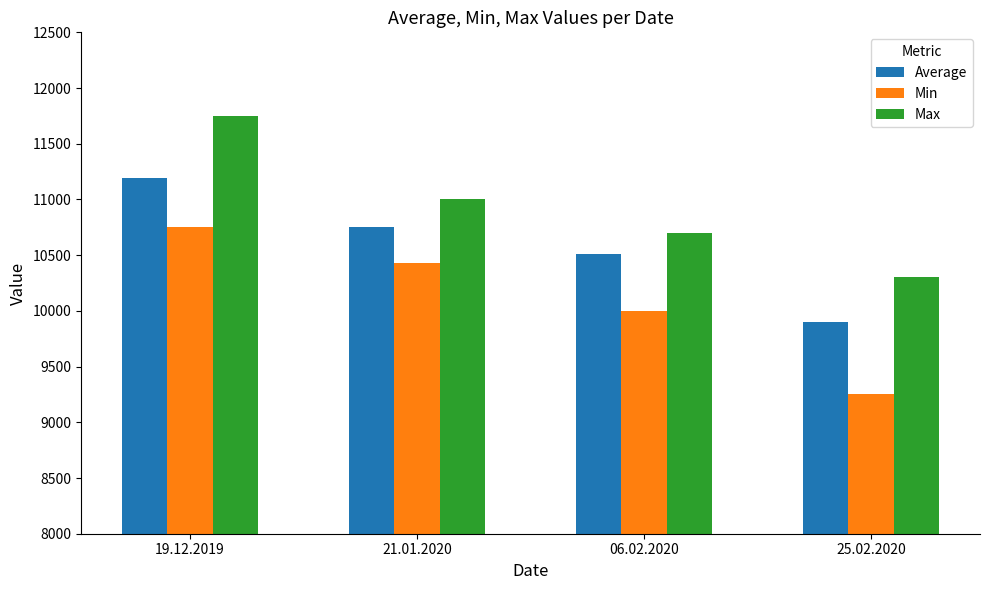

Reading right to left, what are all the values shown in this chart?

Average: 25.02.2020=9904	06.02.2020=10513	21.01.2020=10750	19.12.2019=11195
Min: 25.02.2020=9250	06.02.2020=10000	21.01.2020=10429	19.12.2019=10750
Max: 25.02.2020=10300	06.02.2020=10700	21.01.2020=11000	19.12.2019=11750